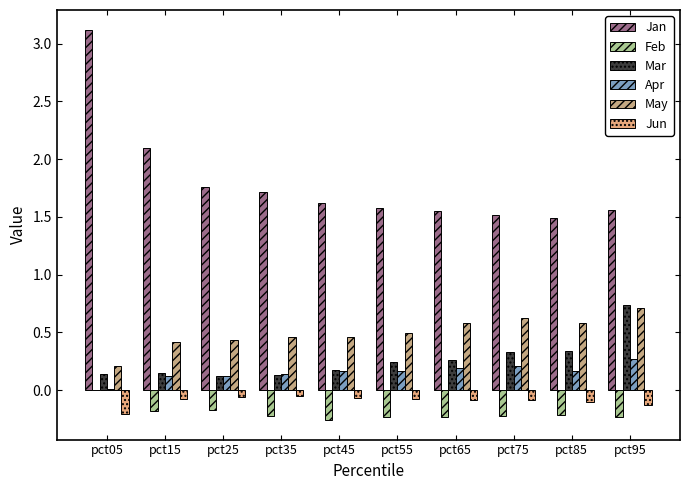

How many groups of bars are there?

10